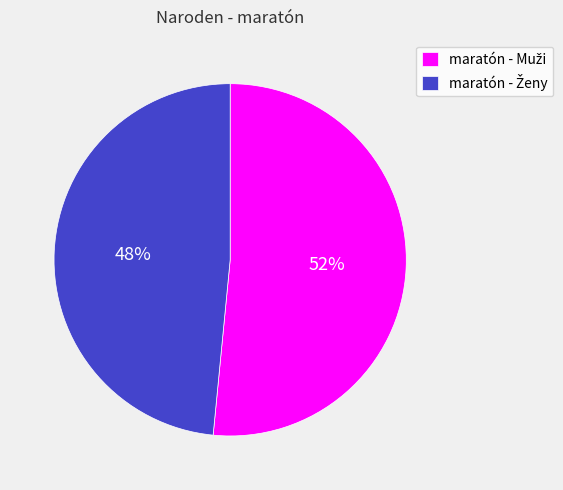

To the nearest percent, what is the average slice percentage?

50%